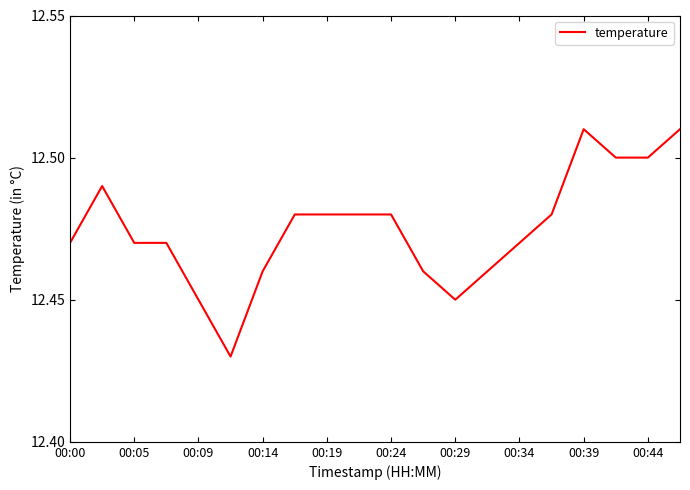

Count the number of data series in this chart.

1